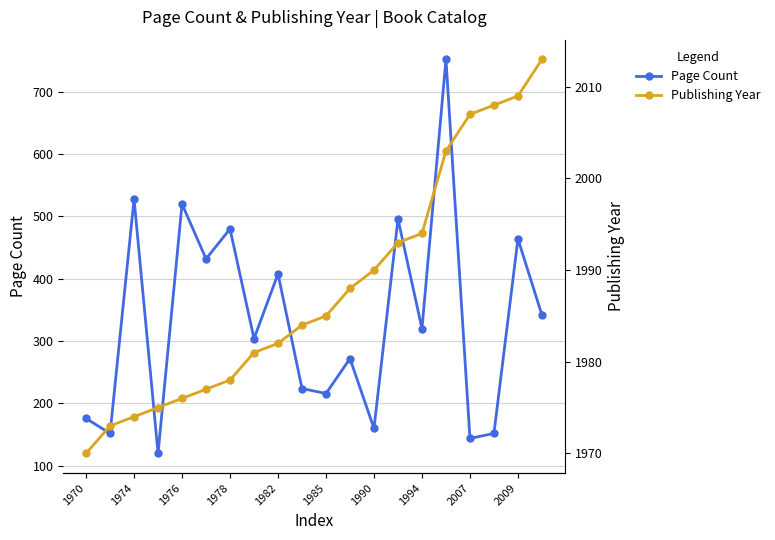

How many distinct data groups are displayed?

2